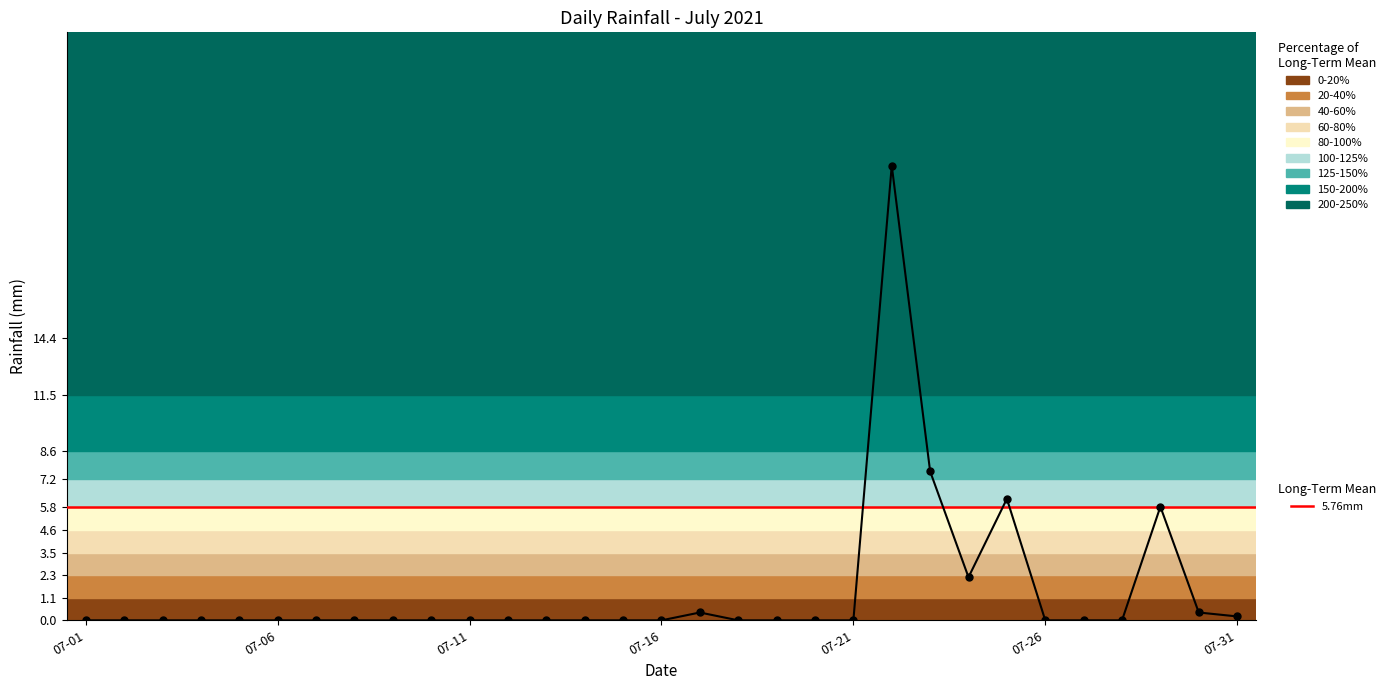

Which label corresponds to the smallest value in the chart?

07-01